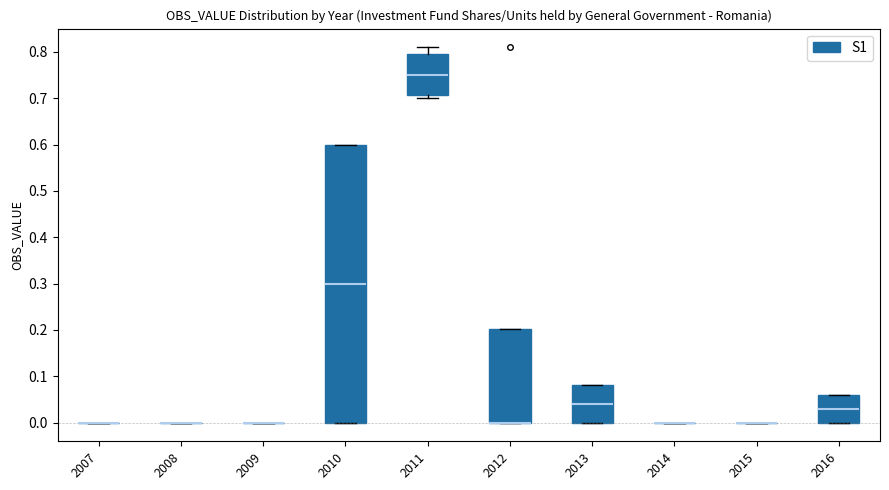

Where is the lower edge of the box at x = 2016 on the y-axis? The values are not printed on the chart, so give them approximately, as read against the axis.

0.00